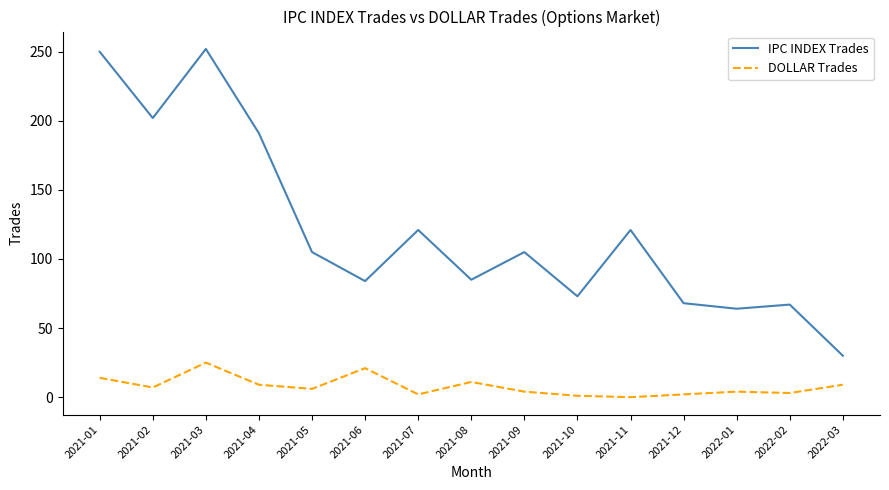

Rank the series at 2021-02 from highest to lowest value.

IPC INDEX Trades, DOLLAR Trades